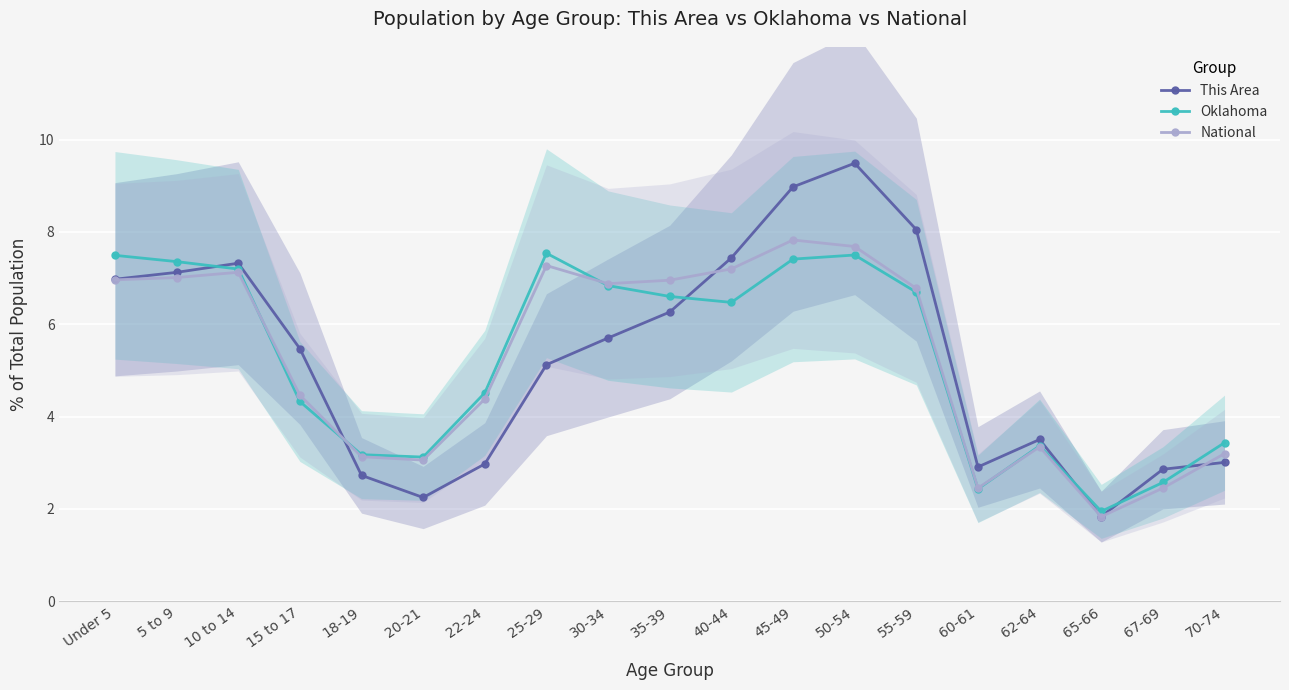

What is the total value across all series at 35-39?

19.8